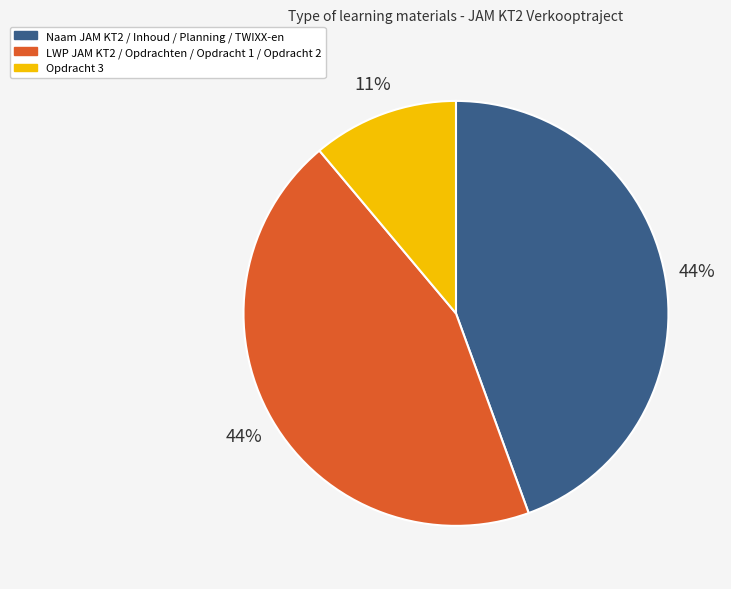

To the nearest percent, what is the difference between the largest and smallest slice percentages?

33%